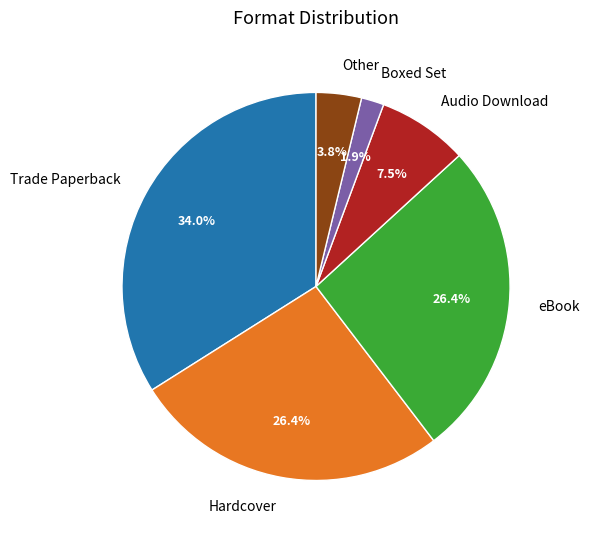

Which slice is the smallest?

Boxed Set